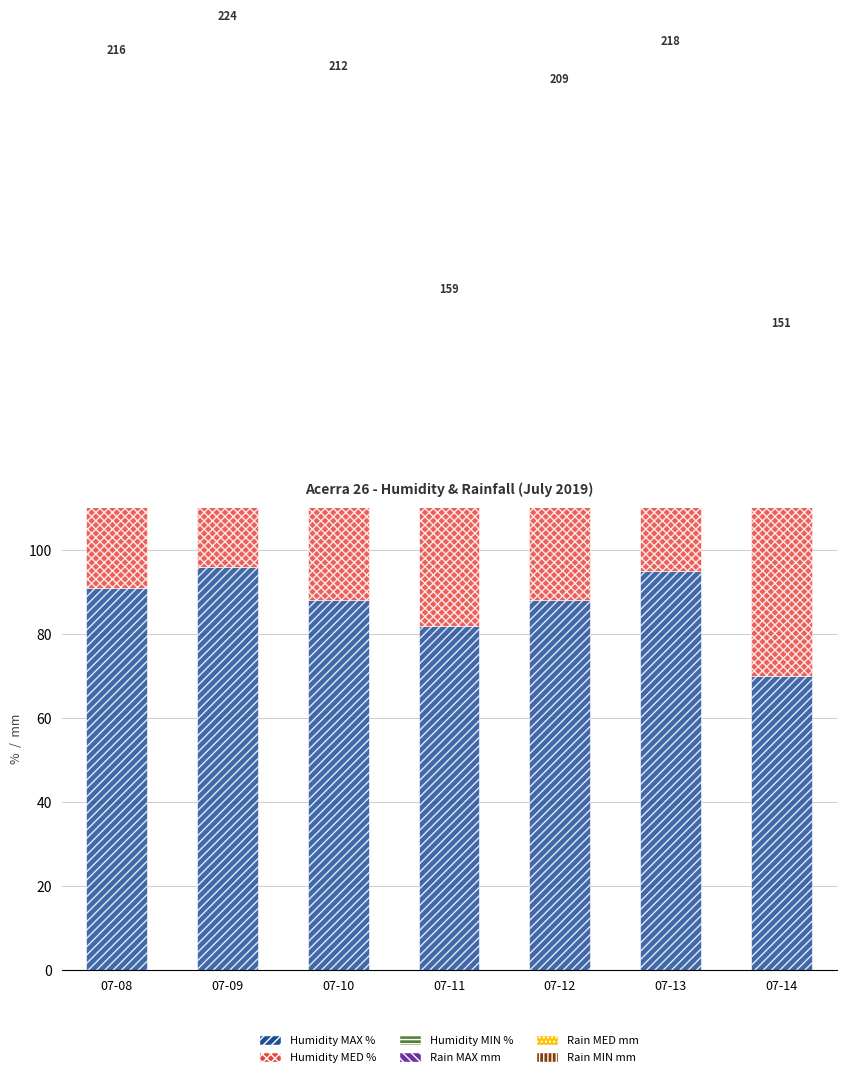

What is the sum of the Rain MED mm values at 07-10 and 07-11?

2.6